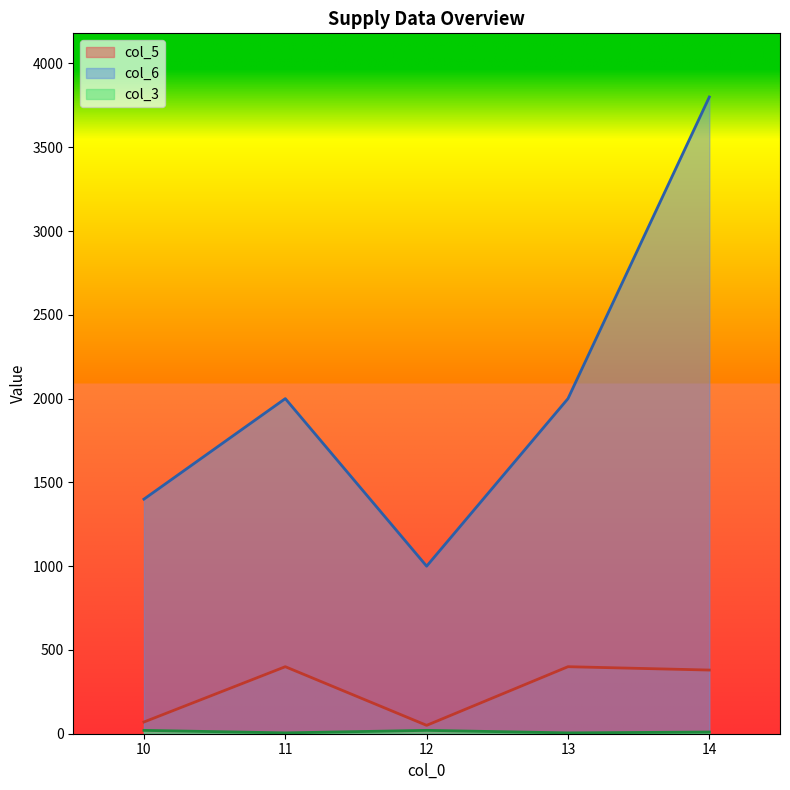

Where is the first local maximum for col_6?

11